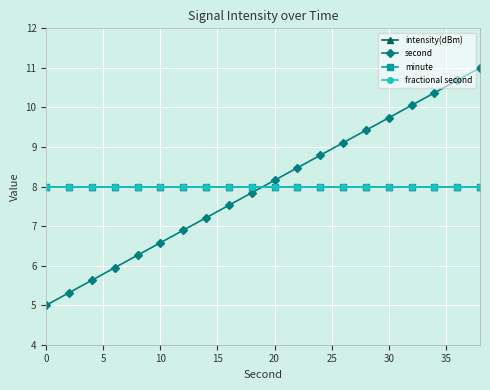

Rank the series by their maximum value, from lowest to highest.

intensity(dBm), minute, fractional second, second